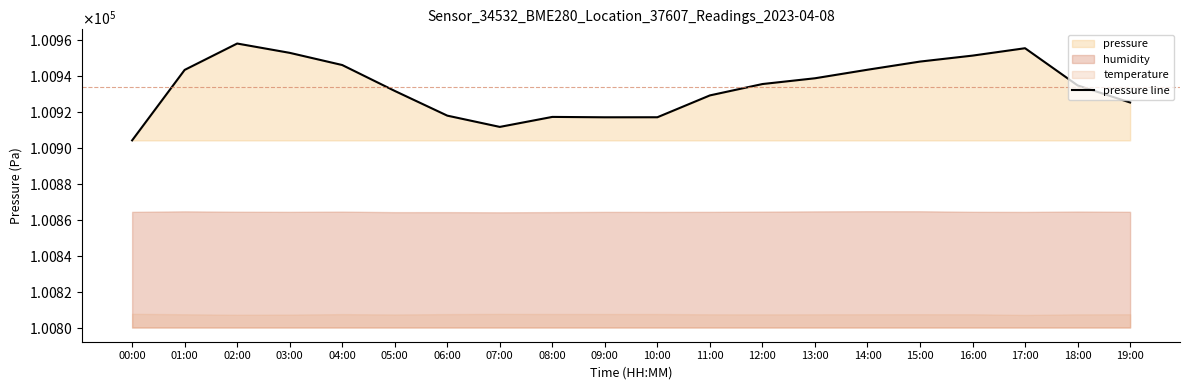

Reading right to left, what are all the values shown in this chart?

19:00=100925.2	18:00=100934.7	17:00=100955.4	16:00=100951.3	15:00=100948.0	14:00=100943.4	13:00=100938.7	12:00=100935.5	11:00=100929.2	10:00=100917.0	09:00=100917.0	08:00=100917.2	07:00=100911.6	06:00=100917.9	05:00=100931.6	04:00=100946.1	03:00=100952.8	02:00=100958.0	01:00=100943.4	00:00=100904.1